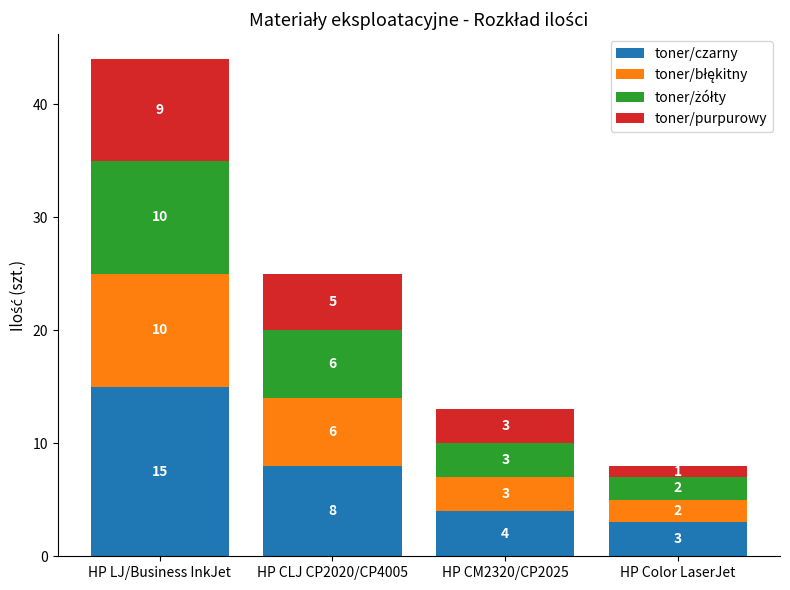

What is the average value of the toner/czarny series?

8